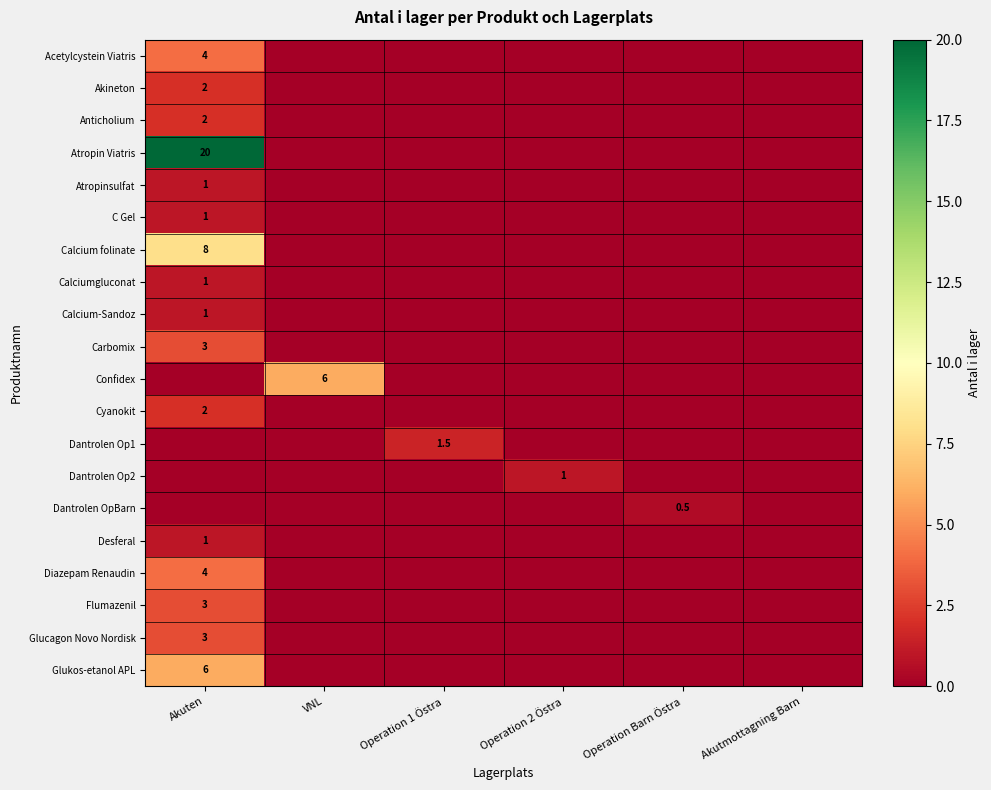

How many data points does each series have?

6